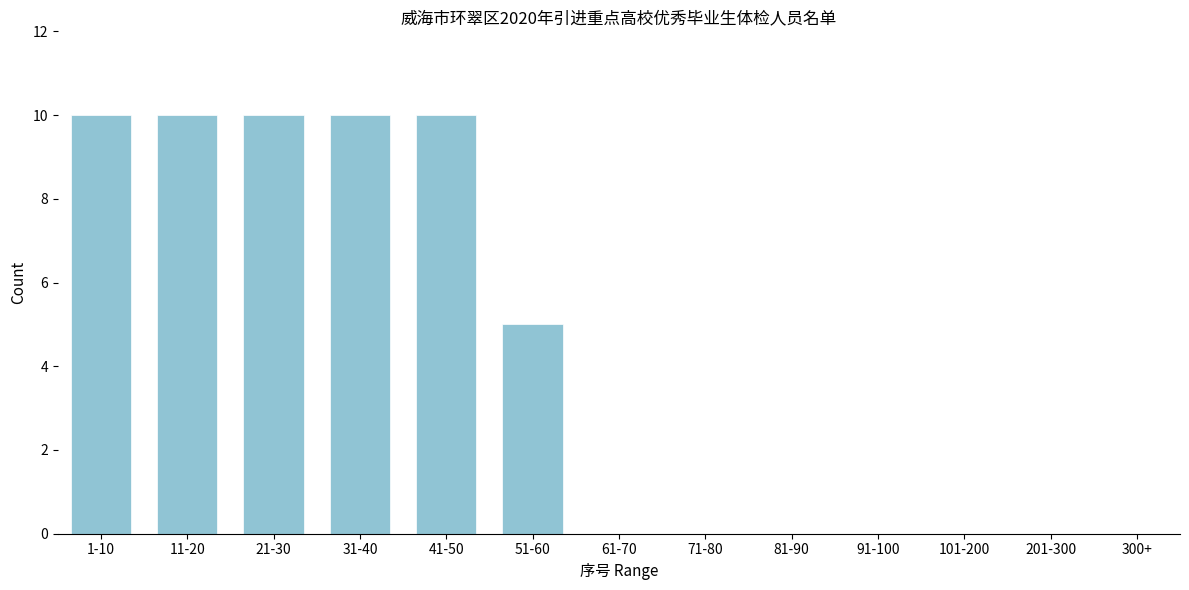

Reading right to left, extract all data points from this chart.

300+=0	201-300=0	101-200=0	91-100=0	81-90=0	71-80=0	61-70=0	51-60=5	41-50=10	31-40=10	21-30=10	11-20=10	1-10=10